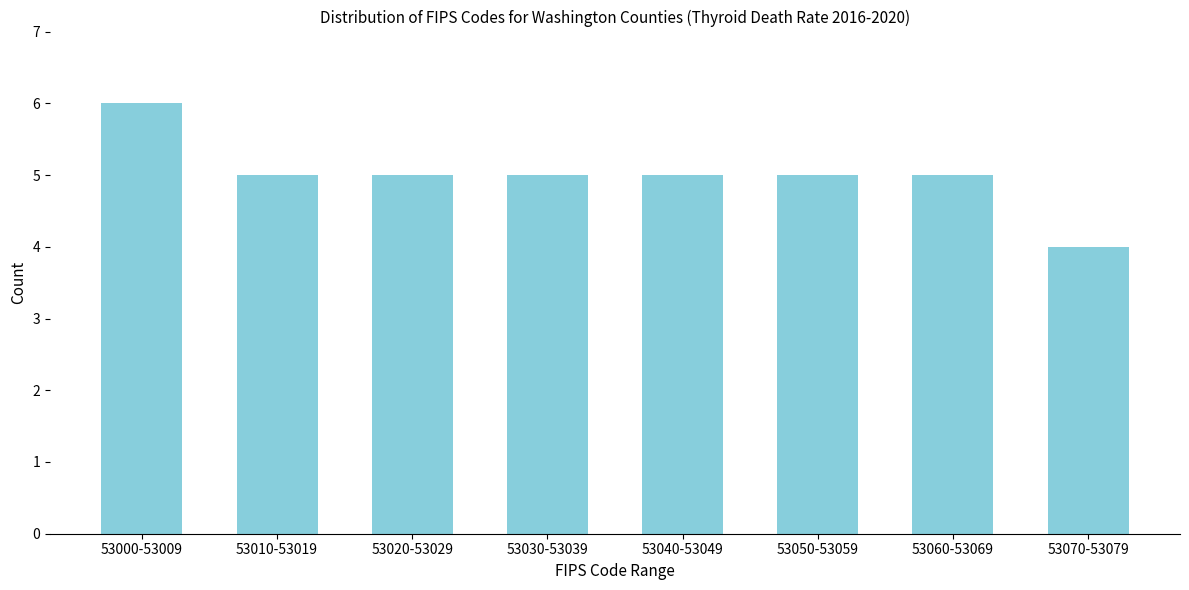

Reading left to right, list all the values displayed in this chart.

6	5	5	5	5	5	5	4